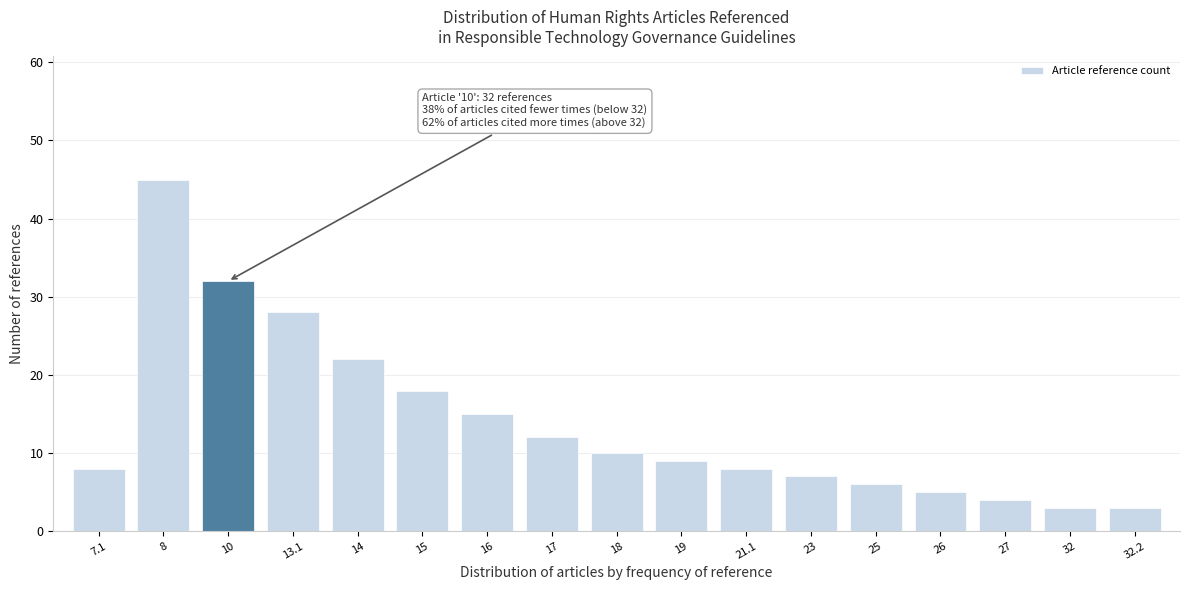

Reading right to left, extract all data points from this chart.

3	3	4	5	6	7	8	9	10	12	15	18	22	28	32	45	8